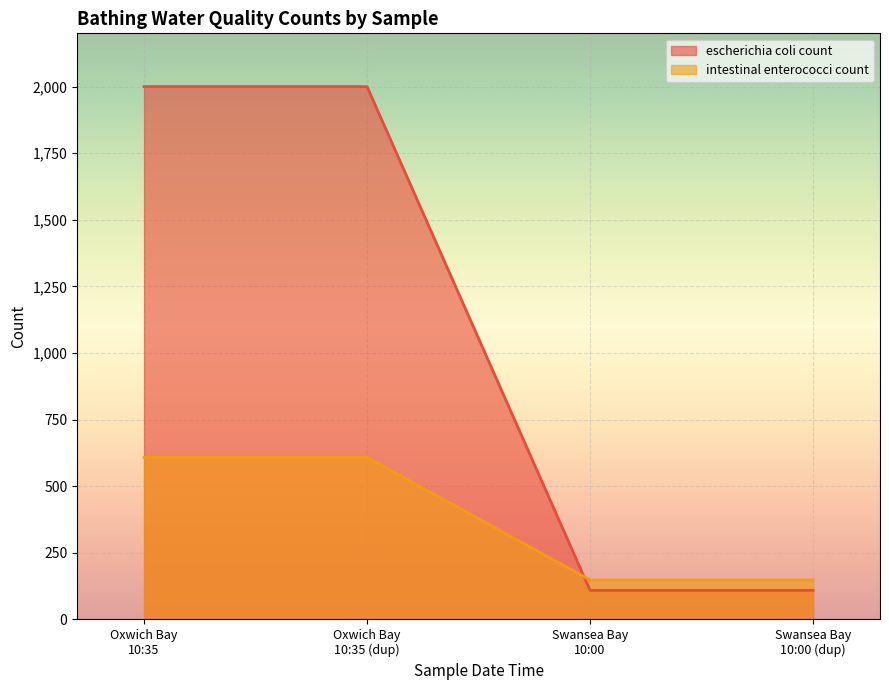

True or false: escherichia coli count has more than 1 interior local peaks.

False